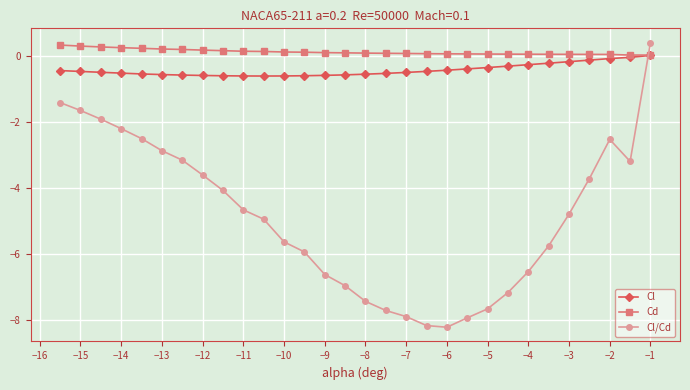

Which series has the largest range (max minus min)?

Cl/Cd